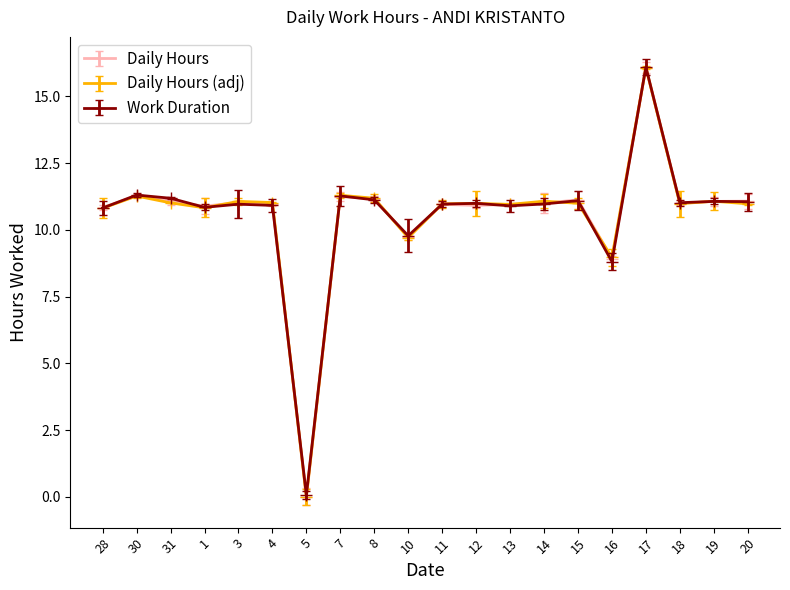

Which category has the lowest value across all series?

5